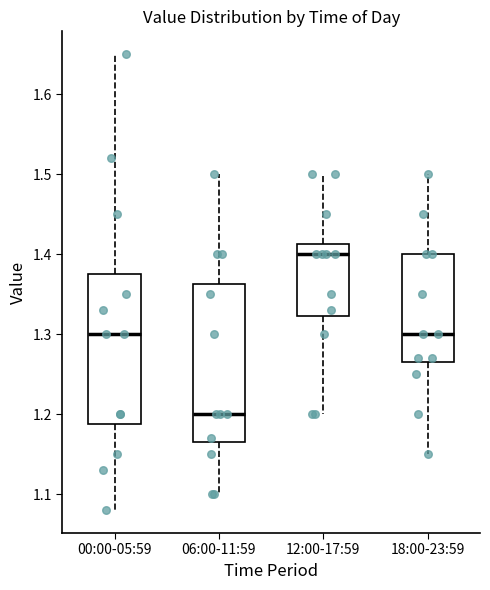

Reading left to right, transcribe this box plot: for each box, give where its median line is, the range the box spans, and where its two whiskers end, as read against the y-axis. The values are not printed on the chart, so give them approximately, as read against the axis.

00:00-05:59: median 1.30, box 1.19 to 1.38, whiskers 1.08 to 1.65
06:00-11:59: median 1.20, box 1.17 to 1.36, whiskers 1.10 to 1.50
12:00-17:59: median 1.40, box 1.32 to 1.41, whiskers 1.20 to 1.50
18:00-23:59: median 1.30, box 1.27 to 1.40, whiskers 1.15 to 1.50